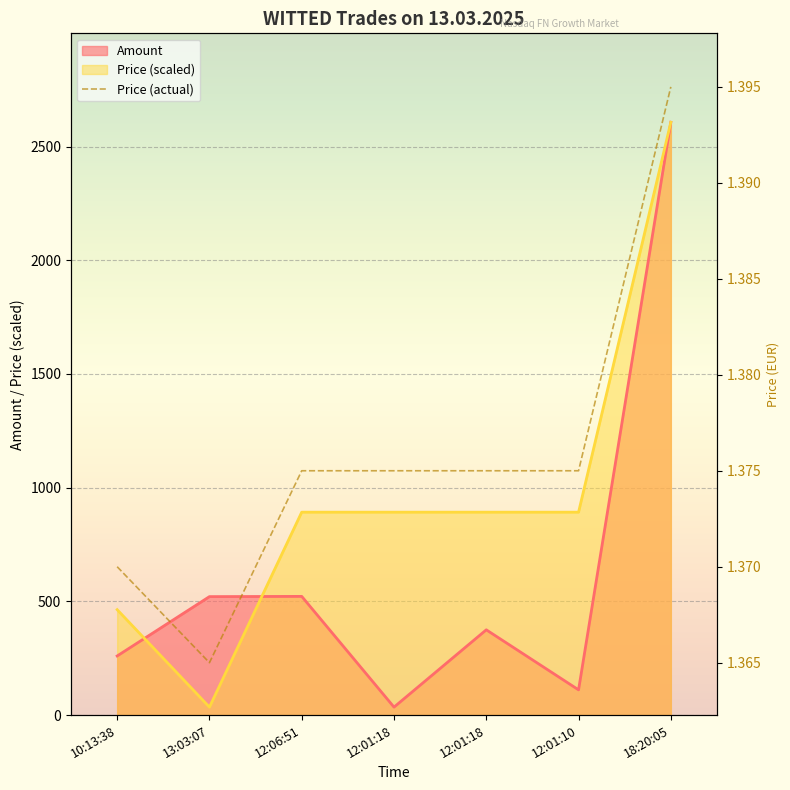

Between 12:06:51 and 12:01:10, which is larger?

12:06:51